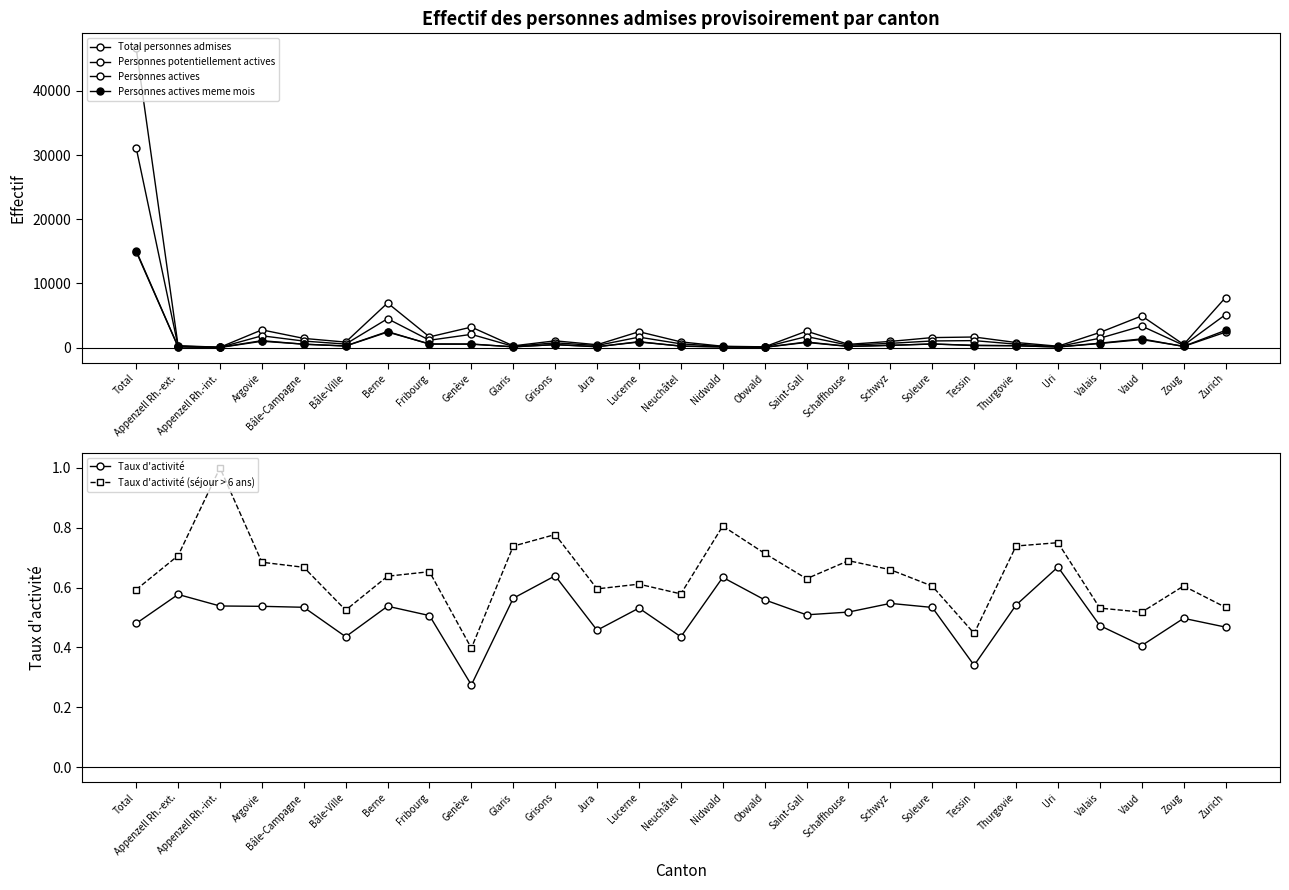

Reading left to right, transcribe all the data shown in this chart.

Total personnes admises: Total=46637.0	Appenzell Rh.-ext.=308.0	Appenzell Rh.-int.=57.0	Argovie=2767.0	Bâle-Campagne=1438.0	Bâle-Ville=861.0	Berne=6955.0	Fribourg=1673.0	Genève=3200.0	Glaris=275.0	Grisons=1058.0	Jura=453.0	Lucerne=2480.0	Neuchâtel=895.0	Nidwald=212.0	Obwald=124.0	Saint-Gall=2566.0	Schaffhouse=512.0	Schwyz=970.0	Soleure=1563.0	Tessin=1655.0	Thurgovie=799.0	Uri=218.0	Valais=2363.0	Vaud=4942.0	Zoug=488.0	Zurich=7805.0
Personnes potentiellement actives: Total=31120.0	Appenzell Rh.-ext.=227.0	Appenzell Rh.-int.=39.0	Argovie=1844.0	Bâle-Campagne=1022.0	Bâle-Ville=553.0	Berne=4508.0	Fribourg=1151.0	Genève=2068.0	Glaris=202.0	Grisons=746.0	Jura=330.0	Lucerne=1637.0	Neuchâtel=590.0	Nidwald=164.0	Obwald=93.0	Saint-Gall=1727.0	Schaffhouse=384.0	Schwyz=667.0	Soleure=1040.0	Tessin=1093.0	Thurgovie=541.0	Uri=157.0	Valais=1467.0	Vaud=3355.0	Zoug=368.0	Zurich=5147.0
Personnes actives: Total=14947.0	Appenzell Rh.-ext.=131.0	Appenzell Rh.-int.=21.0	Argovie=991.0	Bâle-Campagne=546.0	Bâle-Ville=241.0	Berne=2424.0	Fribourg=583.0	Genève=568.0	Glaris=114.0	Grisons=477.0	Jura=151.0	Lucerne=870.0	Neuchâtel=257.0	Nidwald=104.0	Obwald=52.0	Saint-Gall=879.0	Schaffhouse=199.0	Schwyz=365.0	Soleure=555.0	Tessin=372.0	Thurgovie=293.0	Uri=105.0	Valais=694.0	Vaud=1363.0	Zoug=183.0	Zurich=2409.0
Personnes actives meme mois: Total=15106.0	Appenzell Rh.-ext.=120.0	Appenzell Rh.-int.=40.0	Argovie=1091.0	Bâle-Campagne=524.0	Bâle-Ville=271.0	Berne=2505.0	Fribourg=542.0	Genève=534.0	Glaris=132.0	Grisons=463.0	Jura=133.0	Lucerne=931.0	Neuchâtel=220.0	Nidwald=113.0	Obwald=52.0	Saint-Gall=809.0	Schaffhouse=185.0	Schwyz=346.0	Soleure=583.0	Tessin=316.0	Thurgovie=305.0	Uri=95.0	Valais=643.0	Vaud=1257.0	Zoug=205.0	Zurich=2691.0
Taux d'activité: Total=0.5	Appenzell Rh.-ext.=0.6	Appenzell Rh.-int.=0.5	Argovie=0.5	Bâle-Campagne=0.5	Bâle-Ville=0.4	Berne=0.5	Fribourg=0.5	Genève=0.3	Glaris=0.6	Grisons=0.6	Jura=0.5	Lucerne=0.5	Neuchâtel=0.4	Nidwald=0.6	Obwald=0.6	Saint-Gall=0.5	Schaffhouse=0.5	Schwyz=0.5	Soleure=0.5	Tessin=0.3	Thurgovie=0.5	Uri=0.7	Valais=0.5	Vaud=0.4	Zoug=0.5	Zurich=0.5
Taux d'activité (séjour > 6 ans): Total=0.6	Appenzell Rh.-ext.=0.7	Appenzell Rh.-int.=1.0	Argovie=0.7	Bâle-Campagne=0.7	Bâle-Ville=0.5	Berne=0.6	Fribourg=0.7	Genève=0.4	Glaris=0.7	Grisons=0.8	Jura=0.6	Lucerne=0.6	Neuchâtel=0.6	Nidwald=0.8	Obwald=0.7	Saint-Gall=0.6	Schaffhouse=0.7	Schwyz=0.7	Soleure=0.6	Tessin=0.4	Thurgovie=0.7	Uri=0.8	Valais=0.5	Vaud=0.5	Zoug=0.6	Zurich=0.5